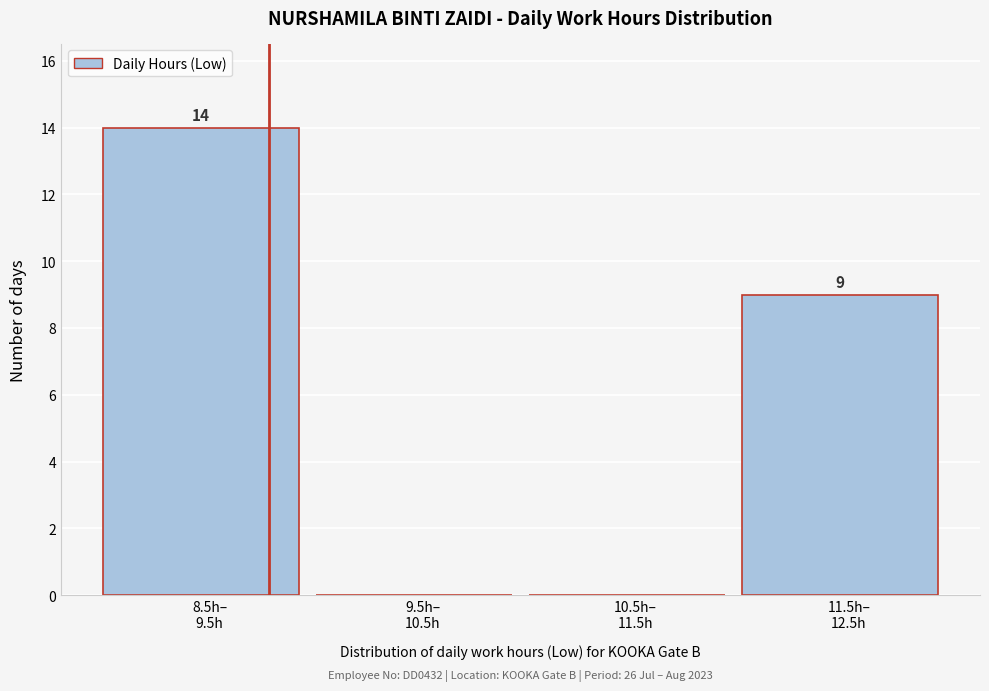

What is the sum of all values?

23